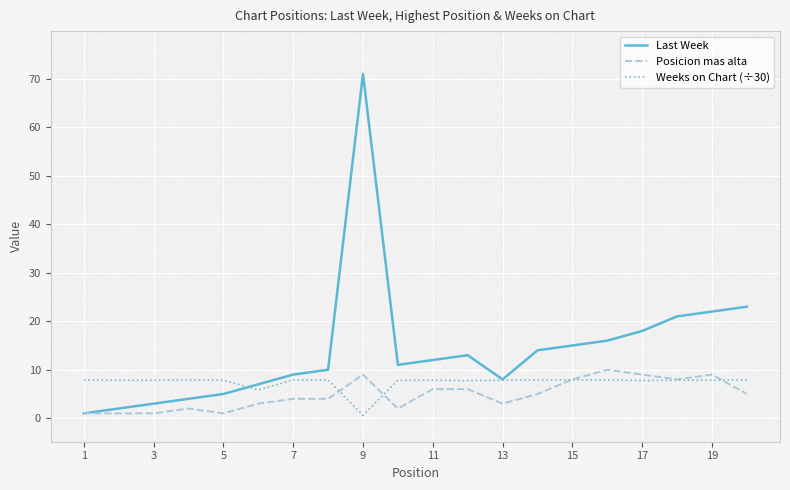

True or false: Last Week has a value of 8.0 at 13.

True